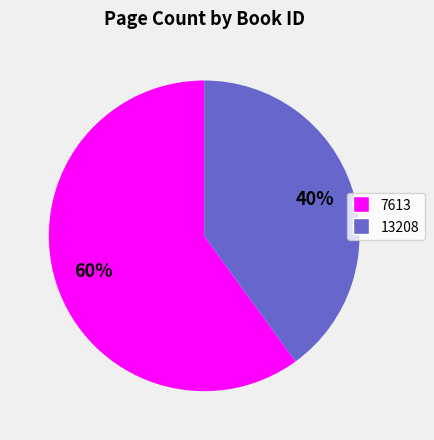

Count the number of slices in the pie.

2